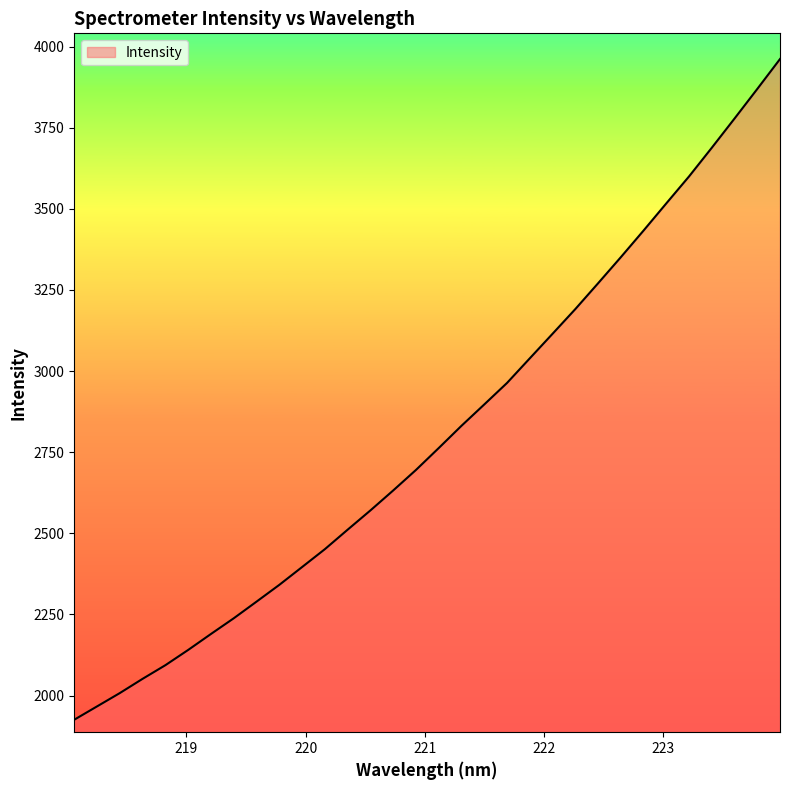

What is the smallest value displayed?

1925.7